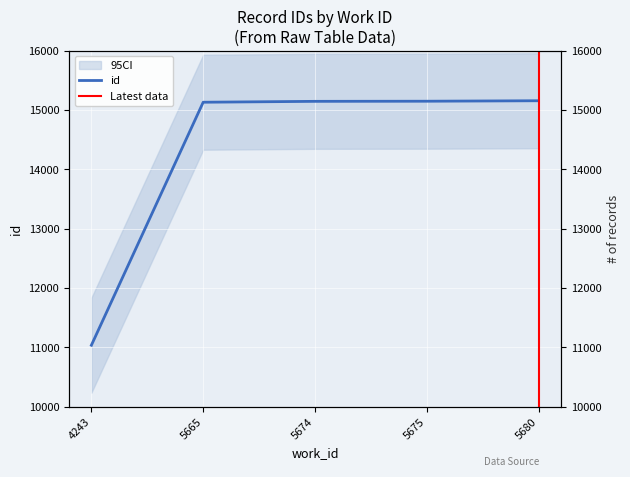

Reading left to right, what are all the values shown in this chart?

4243=11035	5665=15129	5674=15144	5675=15146	5680=15154